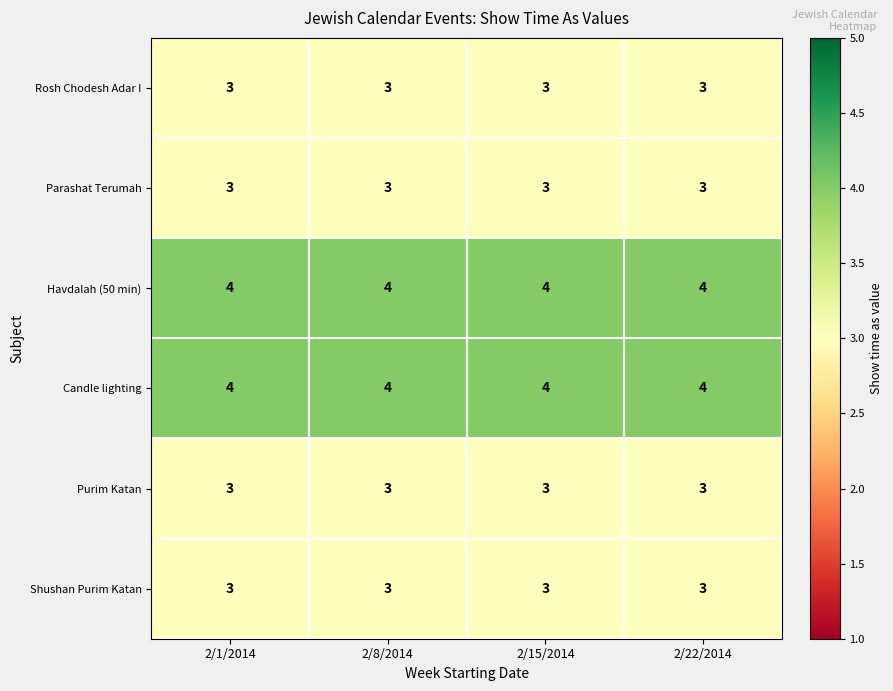

The value of Purim Katan at 2/1/2014 is 1. True or false?

False